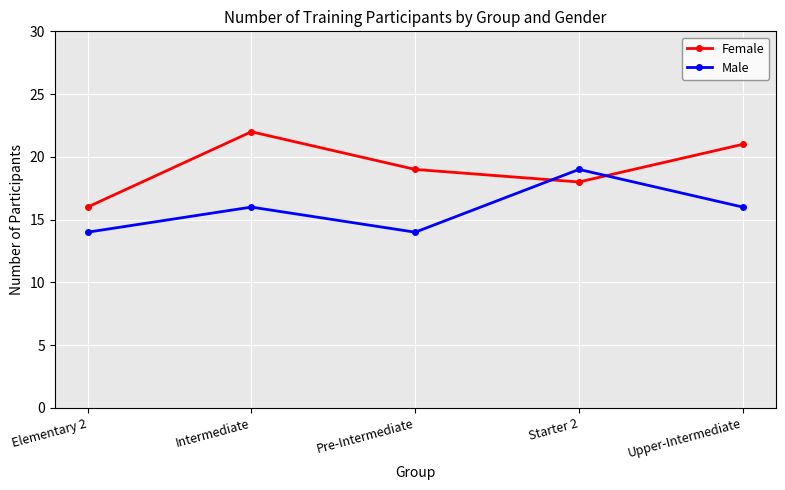

Between Elementary 2 and Pre-Intermediate, which series saw the biggest shift?

Female